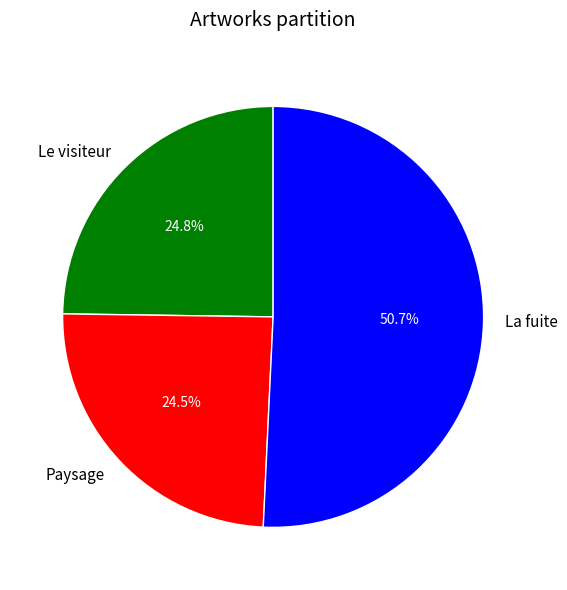

Does La fuite account for over 50% of the chart?

Yes